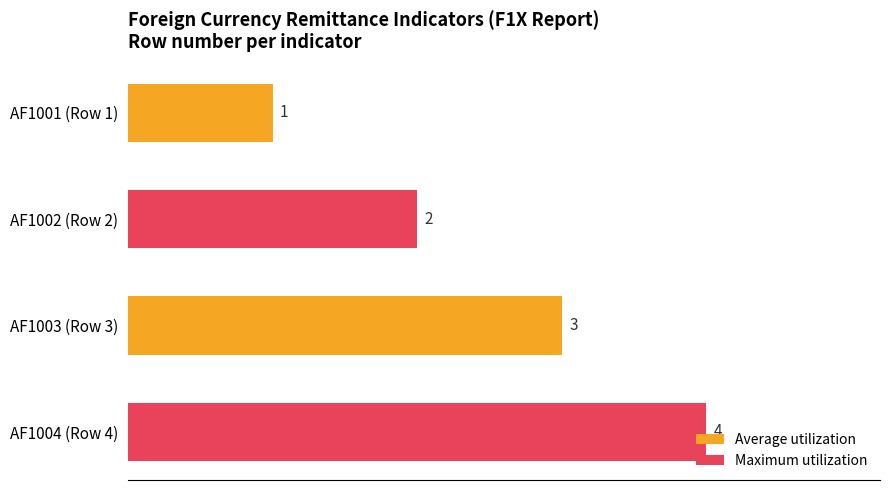

Is it true that Average utilization equals 1 at AF1001 (Row 1)?

True